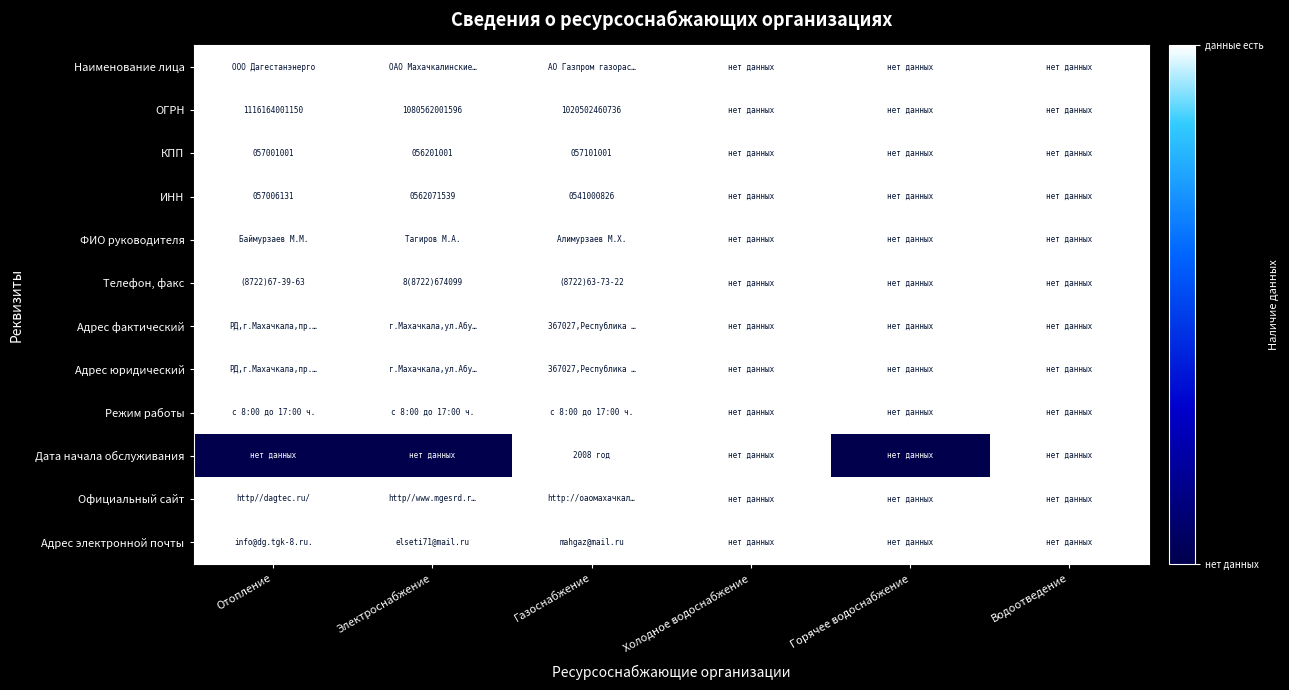

True or false: ОГРН has a value of 1080562001596 at Электроснабжение.

True